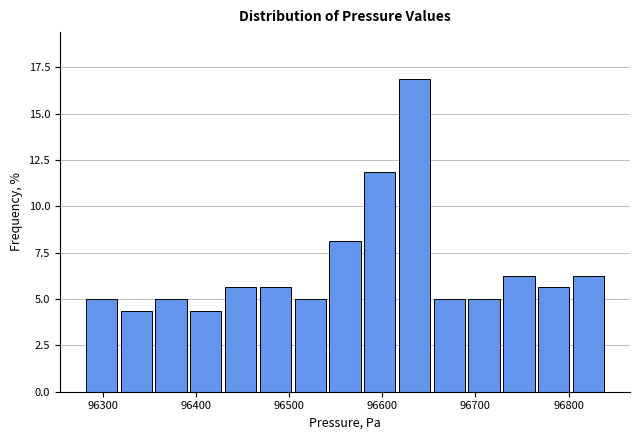

Around what value on the x-axis is the tallest bar? Give the approximate position of its centre, as read against the axis.

96630